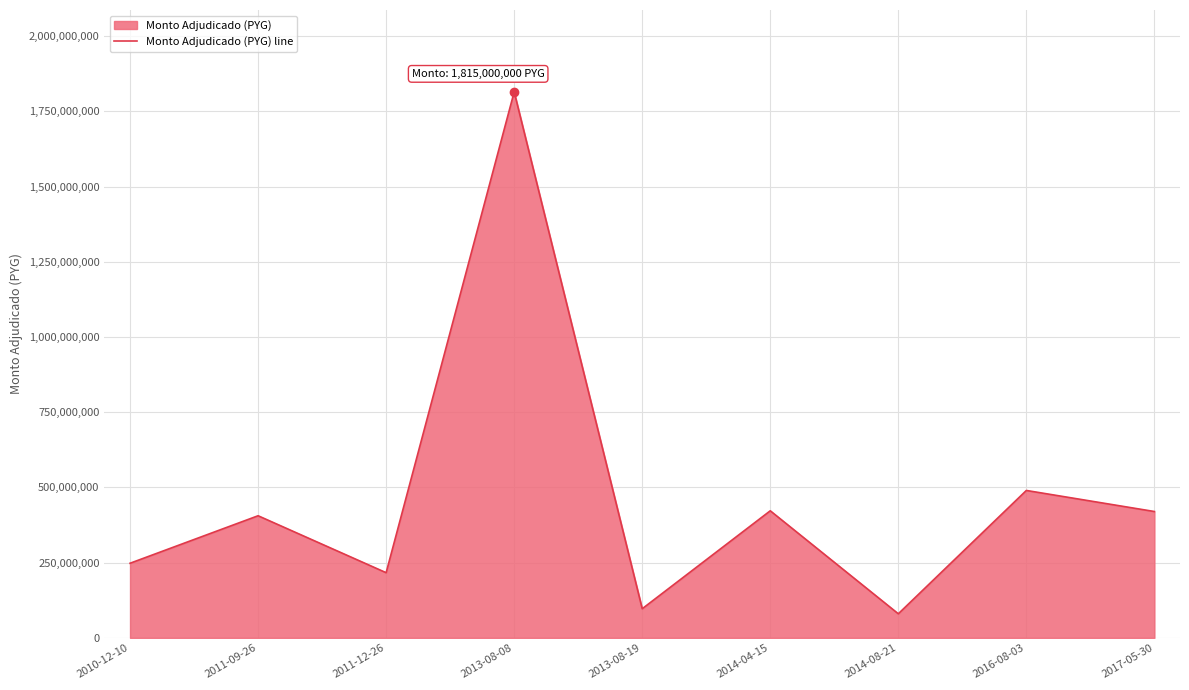

At which category does the chart reach its peak across all series?

2013-08-08